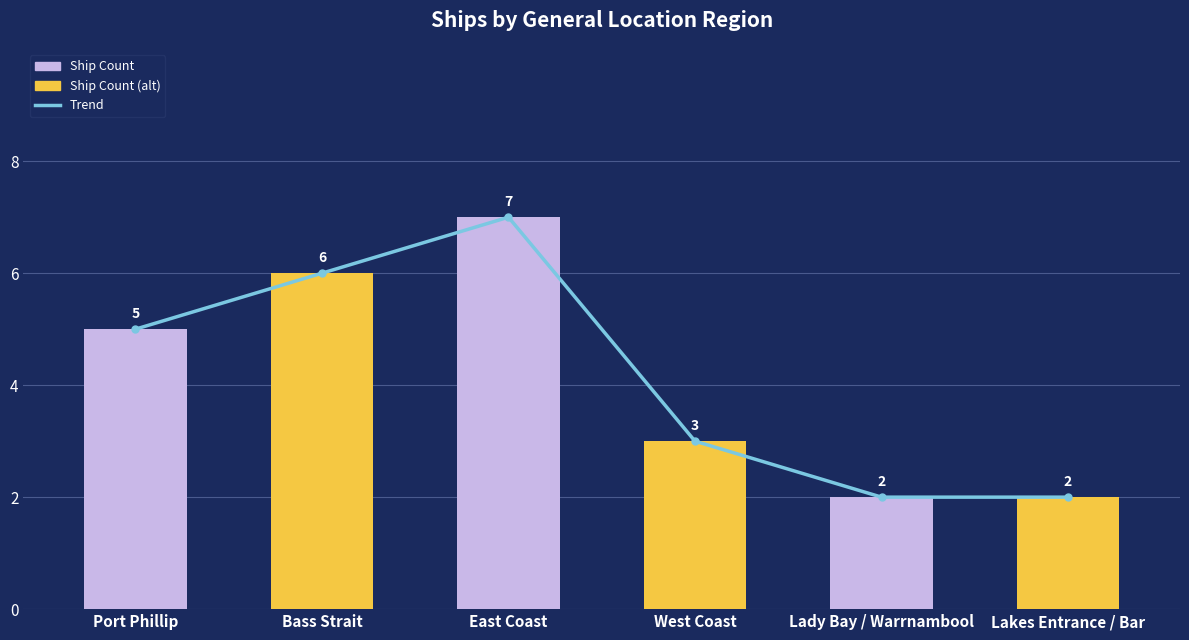

Reading left to right, list all the values displayed in this chart.

Trend: 5	6	7	3	2	2
Ship Count: 5	6	7	3	2	2